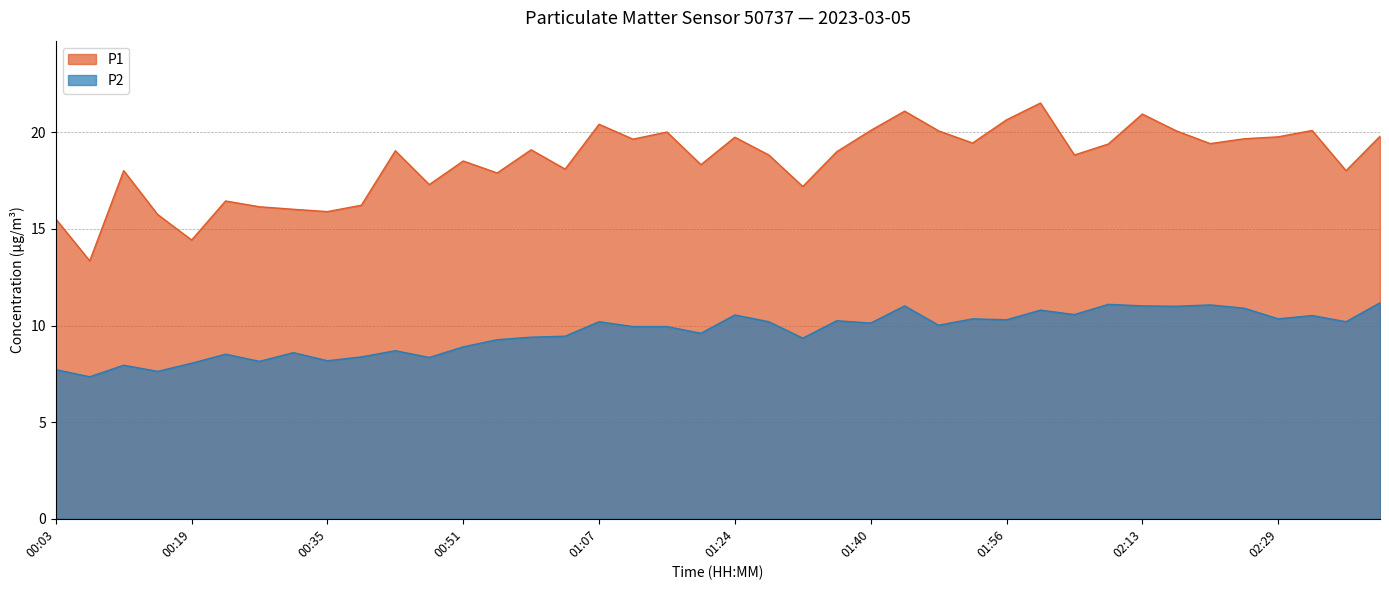

True or false: P2 and P1 cross at least once.

False